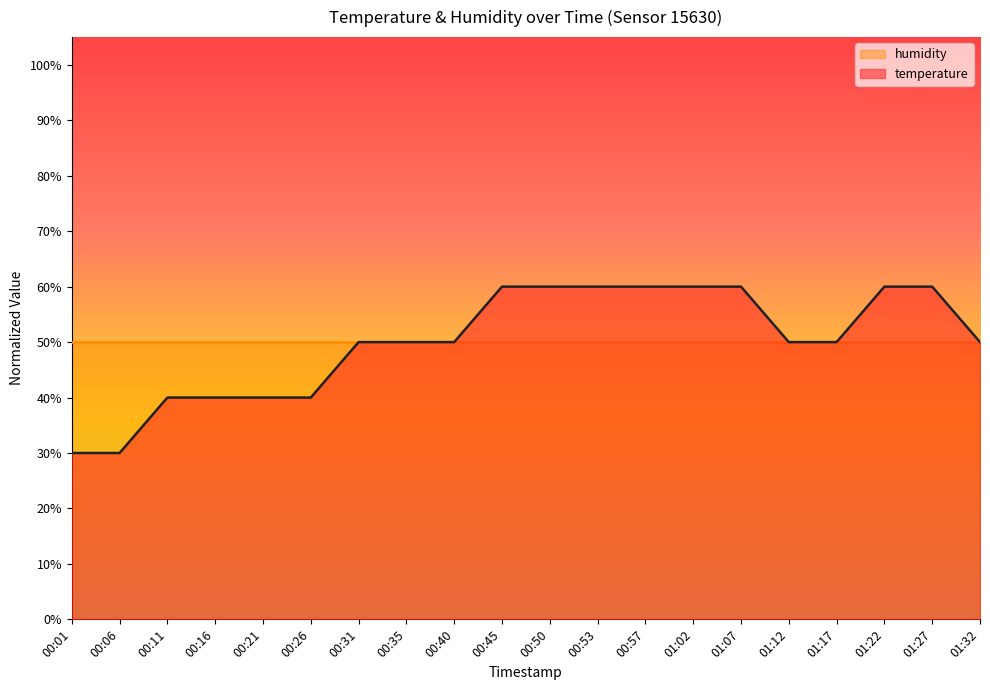

What is the change in value from 00:11 to 01:07?

+0.2